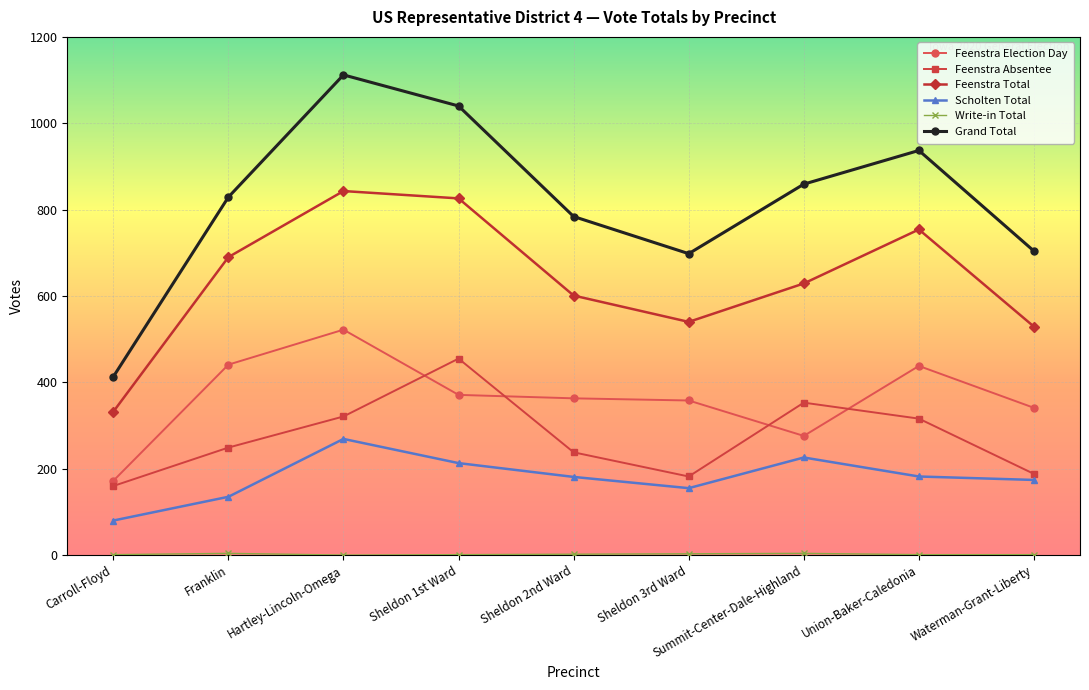

True or false: Scholten Total and Grand Total cross at least once.

False